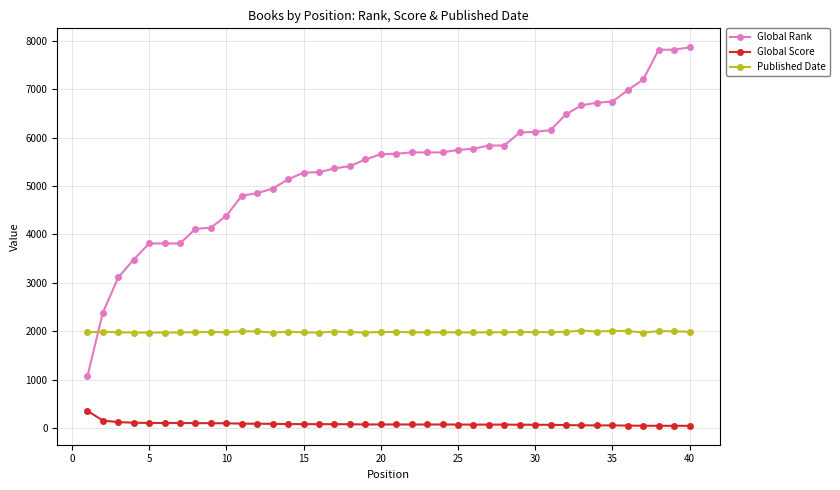

Does the chart have visible grid lines?

Yes